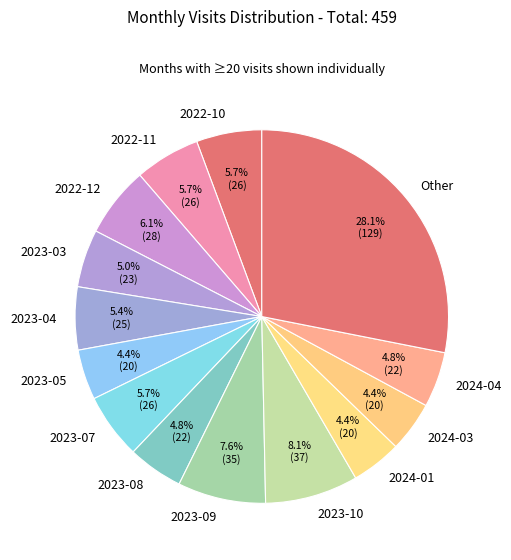

What is the ratio of the value at 2024-01 to the value at 2022-11?

0.8